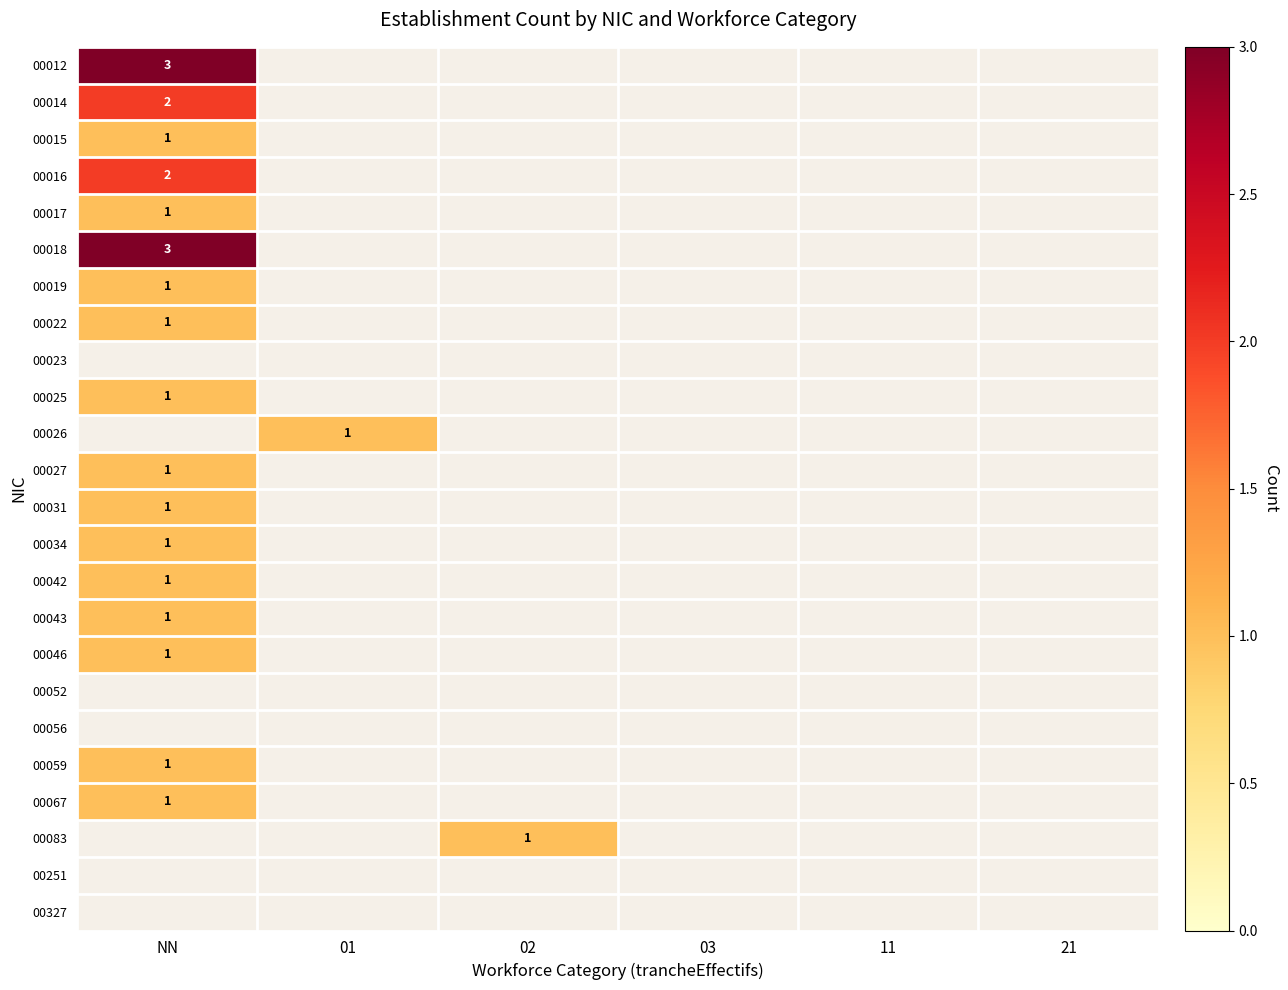

What is the maximum value shown in the chart?

3.0